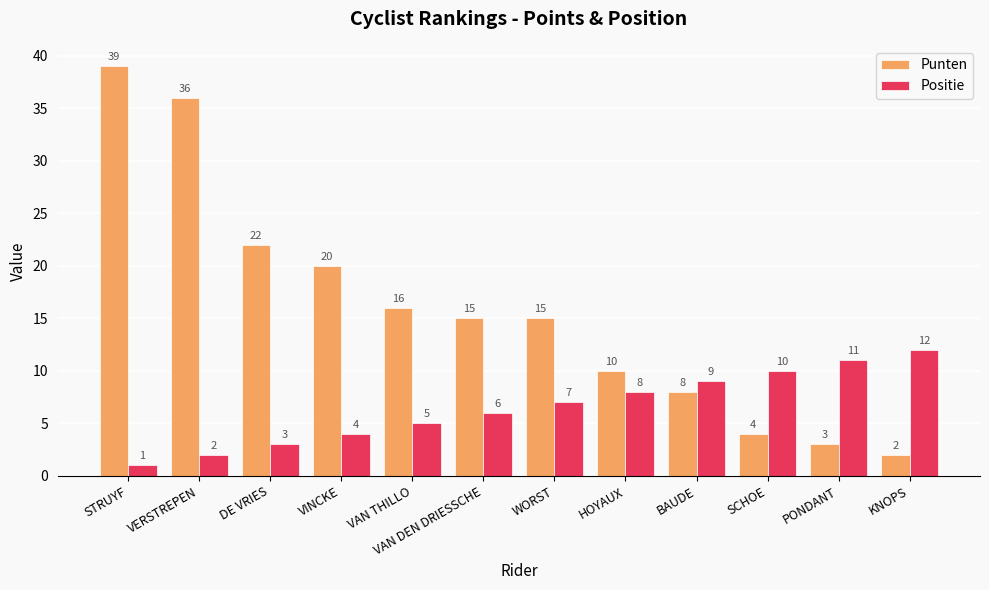

Reading left to right, extract all data points from this chart.

Punten: STRUYF=39	VERSTREPEN=36	DE VRIES=22	VINCKE=20	VAN THILLO=16	VAN DEN DRIESSCHE=15	WORST=15	HOYAUX=10	BAUDE=8	SCHOE=4	PONDANT=3	KNOPS=2
Positie: STRUYF=1	VERSTREPEN=2	DE VRIES=3	VINCKE=4	VAN THILLO=5	VAN DEN DRIESSCHE=6	WORST=7	HOYAUX=8	BAUDE=9	SCHOE=10	PONDANT=11	KNOPS=12